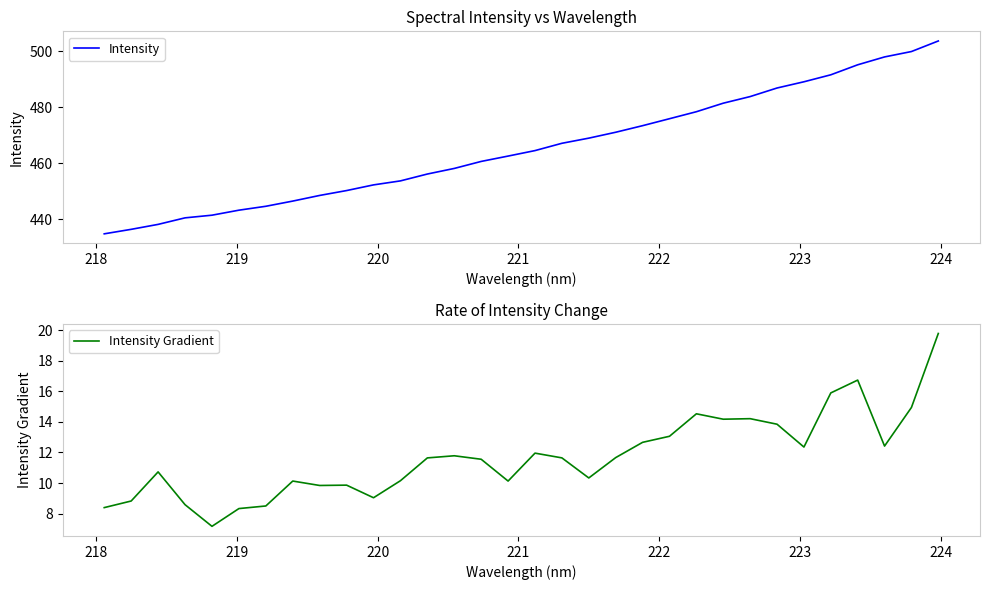

Reading left to right, list all the values displayed in this chart.

Intensity: 434.8	436.4	438.2	440.5	441.4	443.2	444.6	446.5	448.5	450.2	452.3	453.7	456.2	458.2	460.7	462.6	464.5	467.1	469.0	471.1	473.4	475.9	478.4	481.5	483.8	486.9	489.1	491.6	495.2	498.0	499.9	503.7
Intensity Gradient: 8.4	8.8	10.7	8.6	7.2	8.3	8.5	10.1	9.8	9.9	9.0	10.2	11.6	11.8	11.6	10.1	12.0	11.6	10.3	11.7	12.7	13.1	14.5	14.2	14.2	13.9	12.4	15.9	16.7	12.4	14.9	19.8